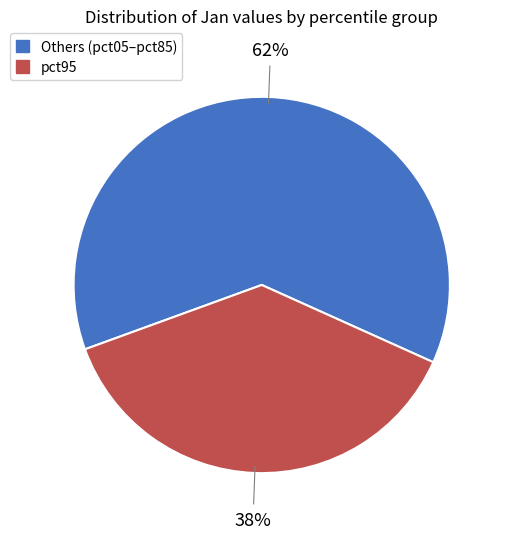

How many slices are in this pie chart?

2